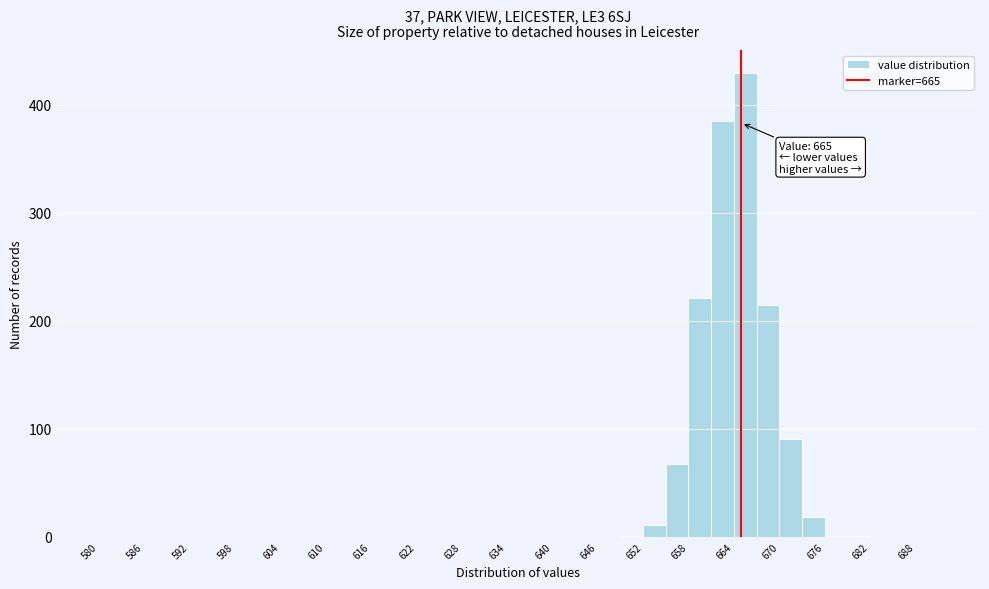

Around what value on the x-axis is the tallest bar? Give the approximate position of its centre, as read against the axis.

666